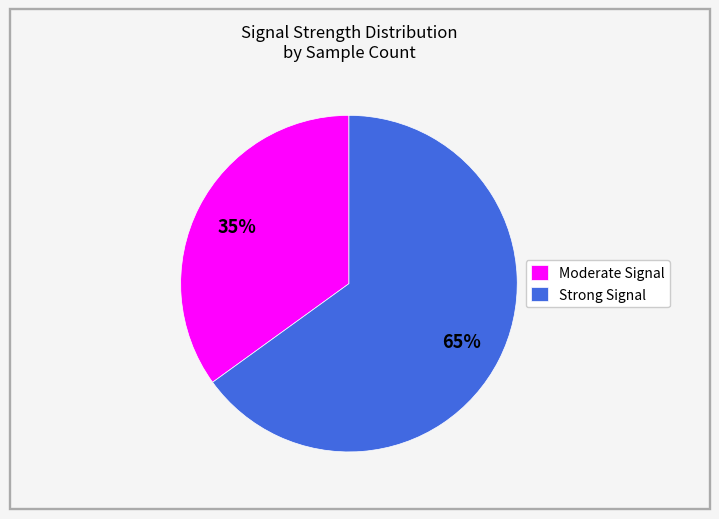

Which category has the smallest portion of the pie?

Moderate Signal